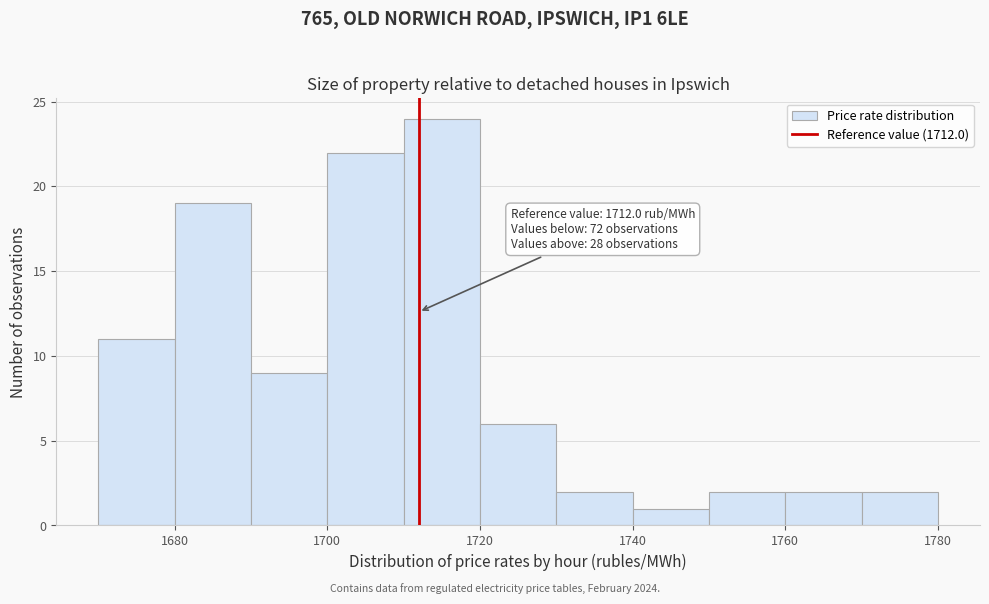

Over which range of the x-axis is the bar tallest?

1710 to 1720